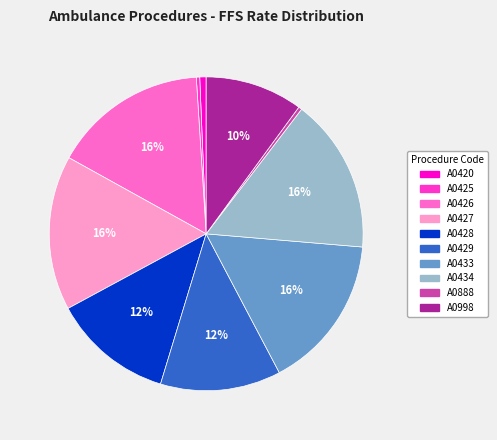

To the nearest percent, what is the difference between the A0429 and A0426 slice percentages?

4%